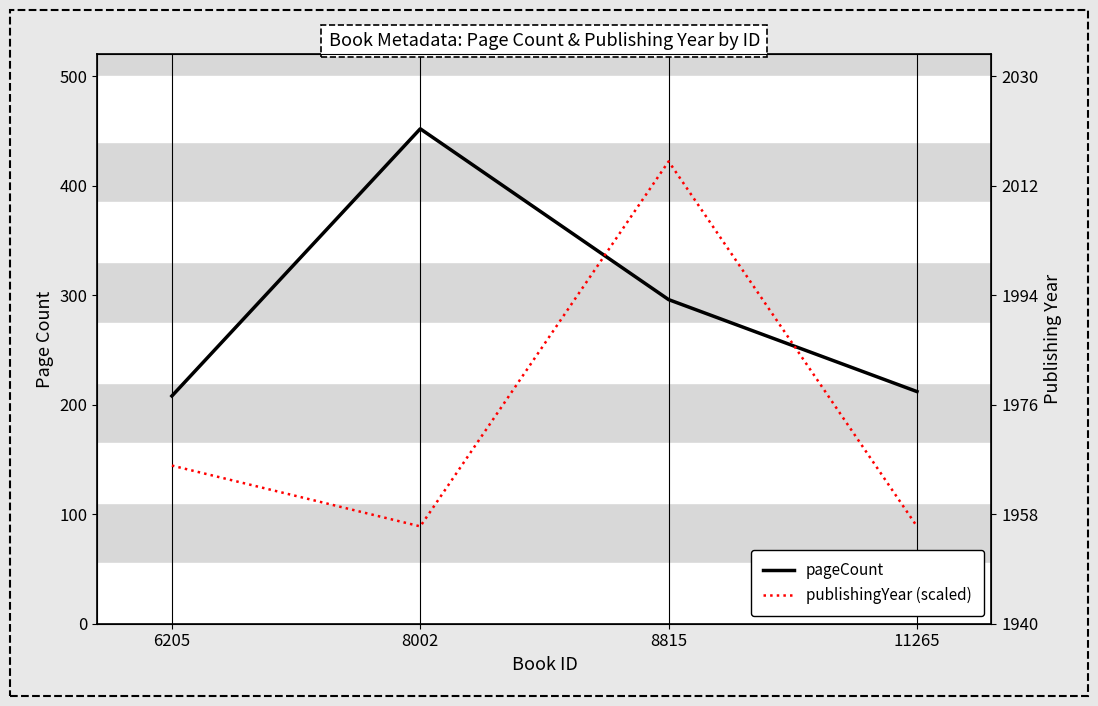

Reading left to right, extract all data points from this chart.

pageCount: 6205=208.0	8002=452.0	8815=296.0	11265=212.0
publishingYear (scaled): 6205=144.4	8002=88.9	8815=422.2	11265=88.9